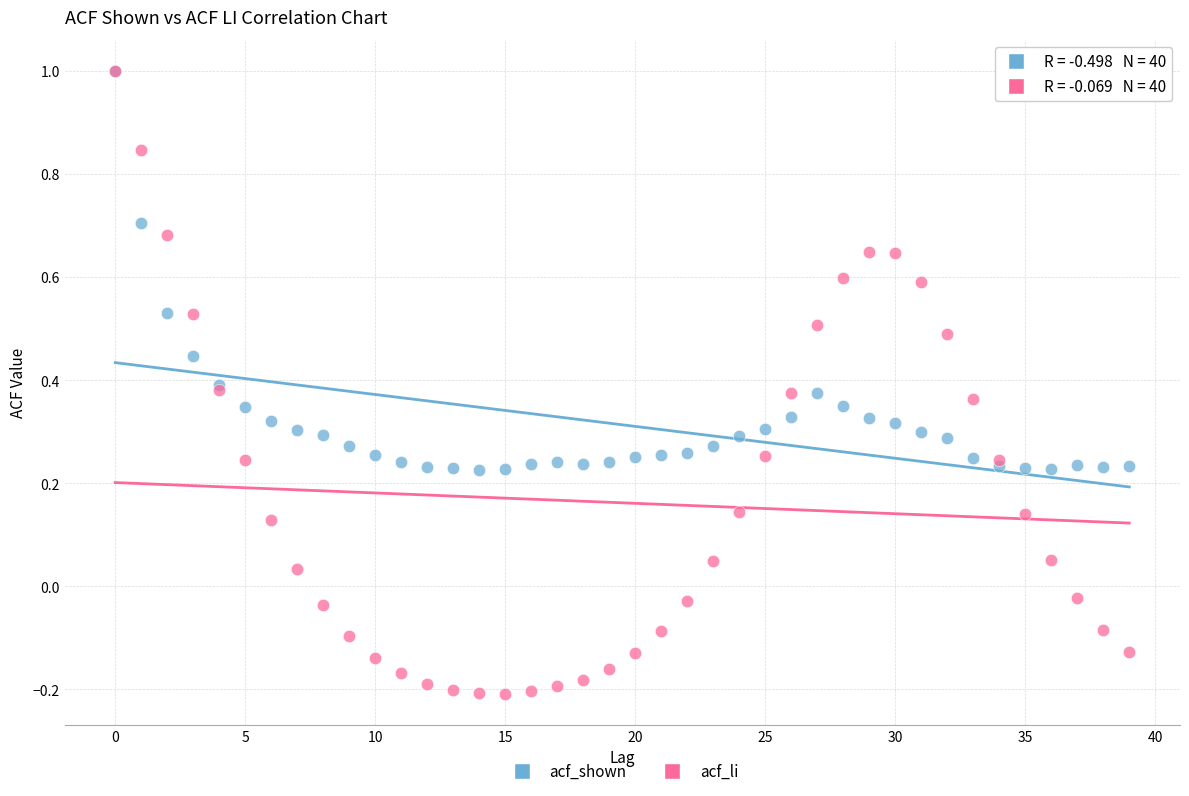

What are all the series names shown in the legend?

acf_shown, acf_li